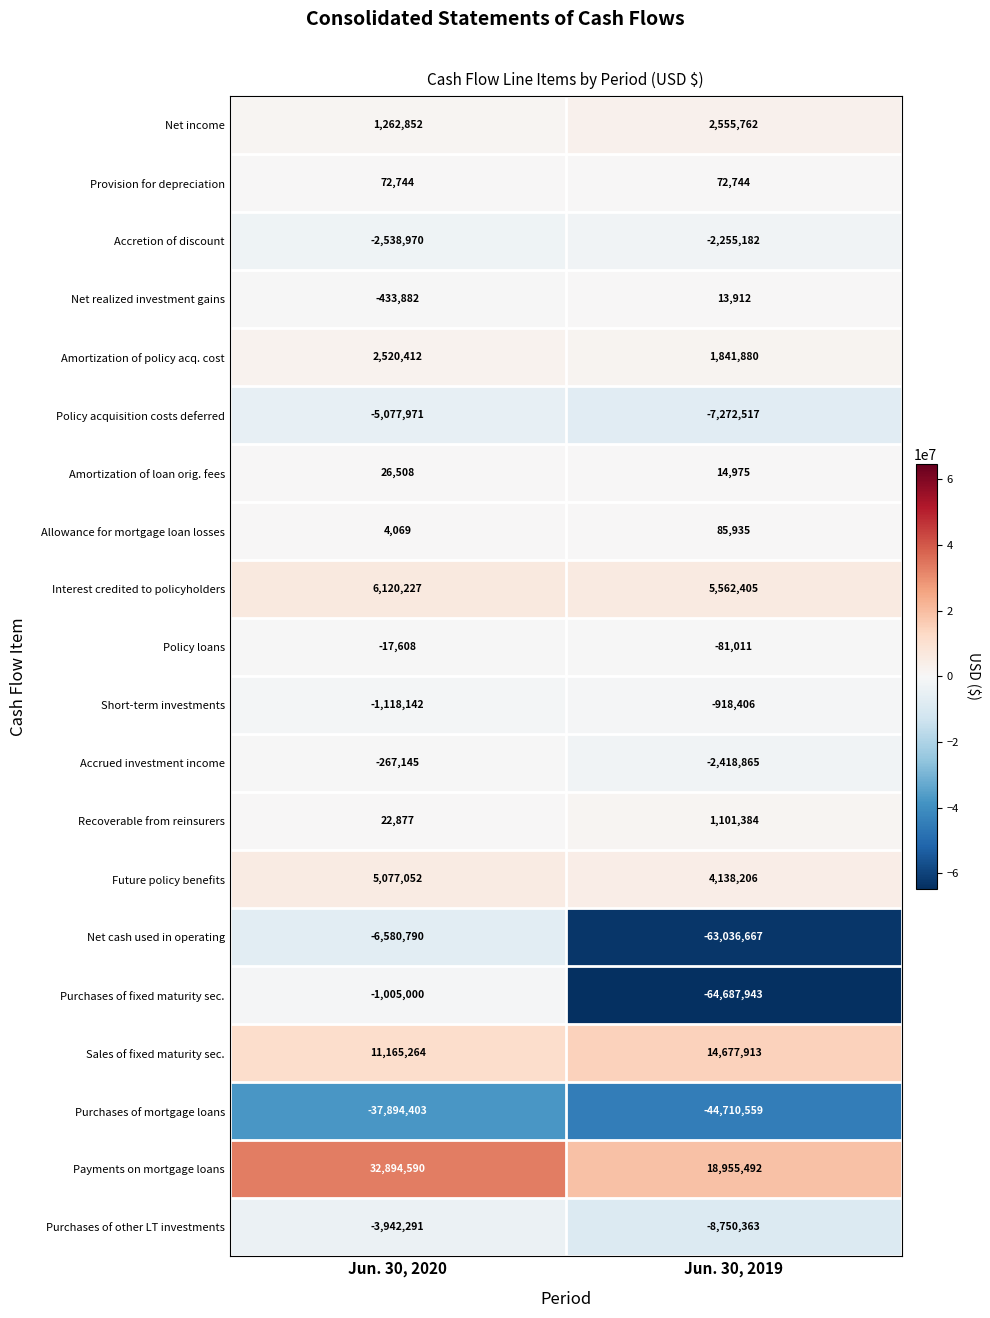

Rank the series at Jun. 30, 2019 from highest to lowest value.

Payments on mortgage loans, Sales of fixed maturity sec., Interest credited to policyholders, Future policy benefits, Net income, Amortization of policy acq. cost, Recoverable from reinsurers, Allowance for mortgage loan losses, Provision for depreciation, Amortization of loan orig. fees, Net realized investment gains, Policy loans, Short-term investments, Accretion of discount, Accrued investment income, Policy acquisition costs deferred, Purchases of other LT investments, Purchases of mortgage loans, Net cash used in operating, Purchases of fixed maturity sec.